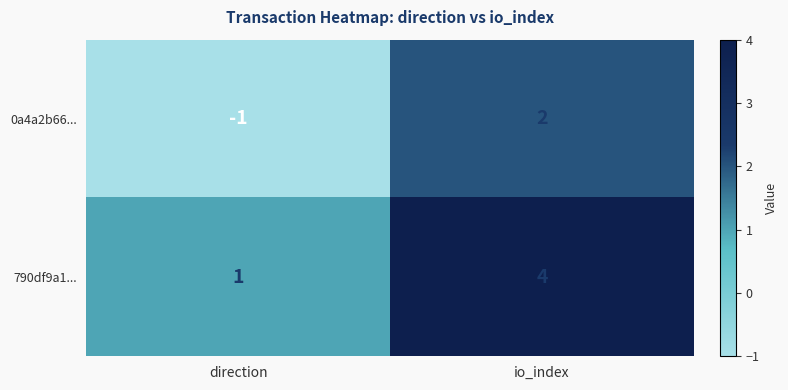

Which category has the highest value in the 790df9a1... series?

io_index